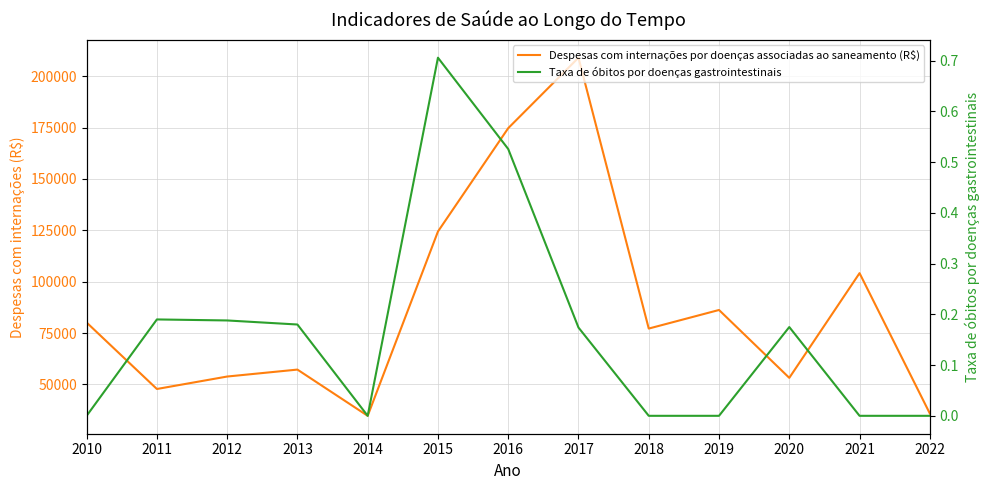

How many data points in Taxa de óbitos por doenças gastrointestinais are above 0?

7